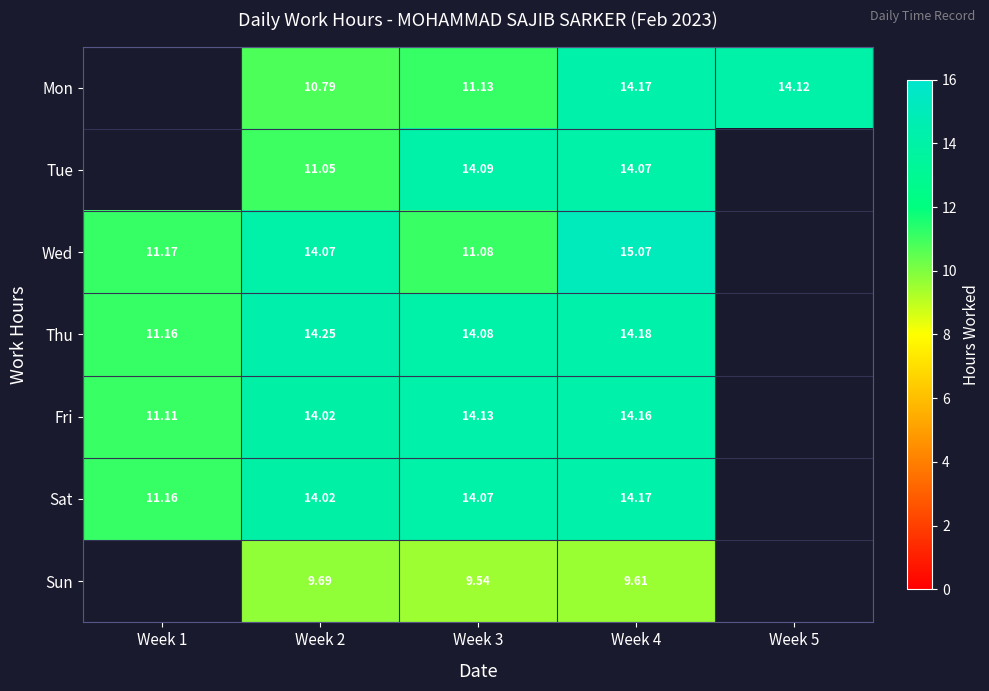

Which series changed the most between Week 2 and Week 4?

Mon